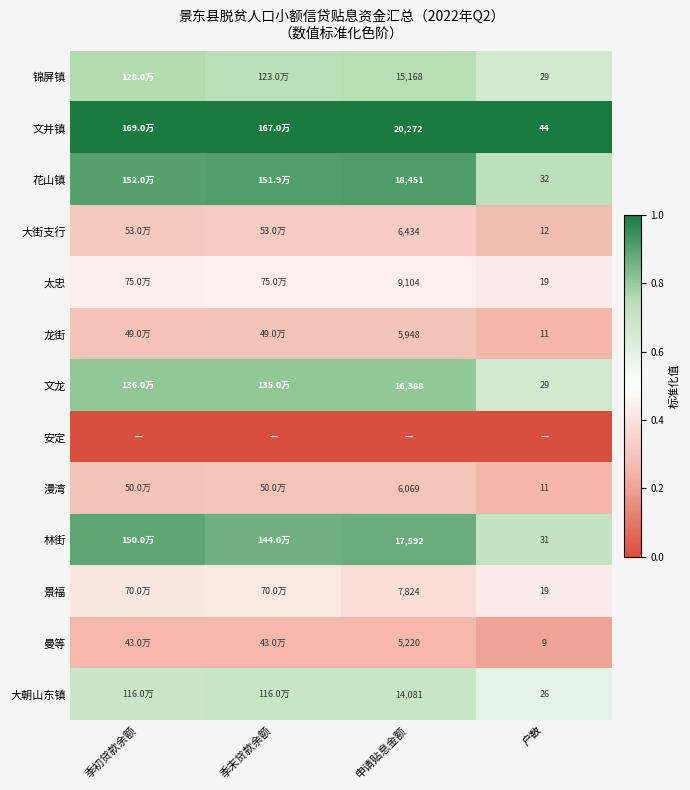

Which category has the lowest value across all series?

季初贷款余额